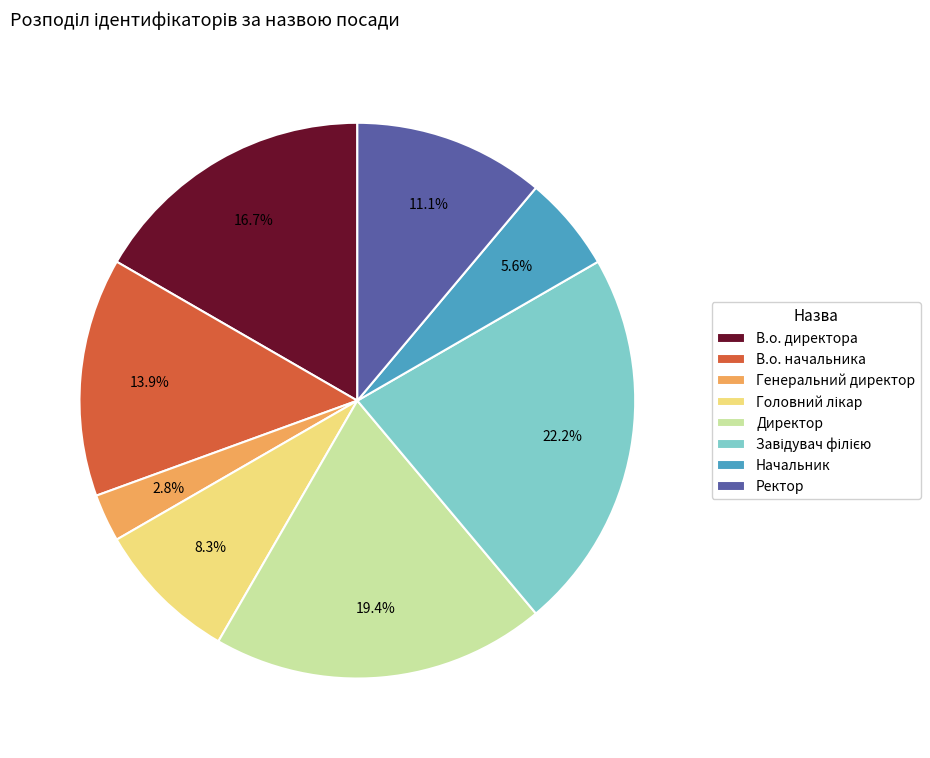

Does В.о. директора account for over 50% of the chart?

No